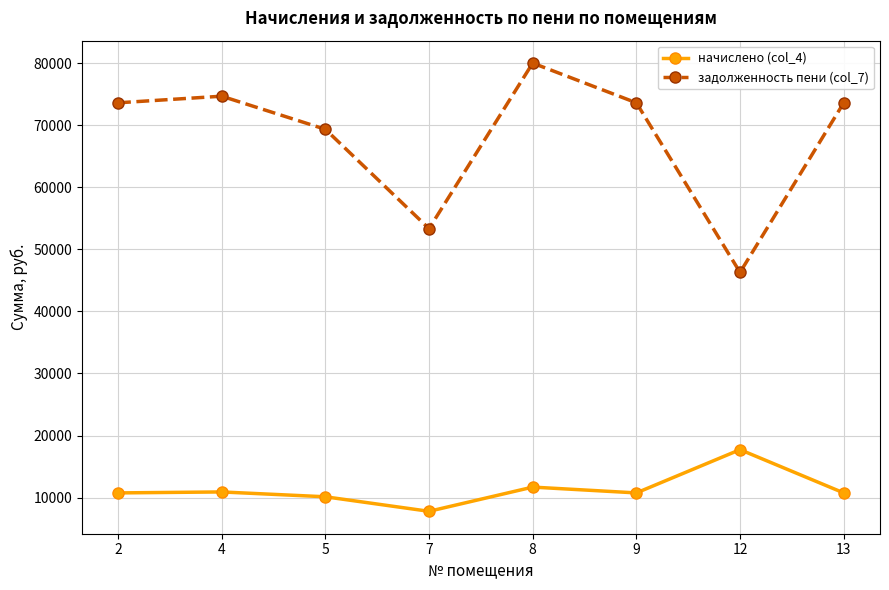

What is the value of the задолженность пени (col_7) point at the 4th from the left?

53328.0